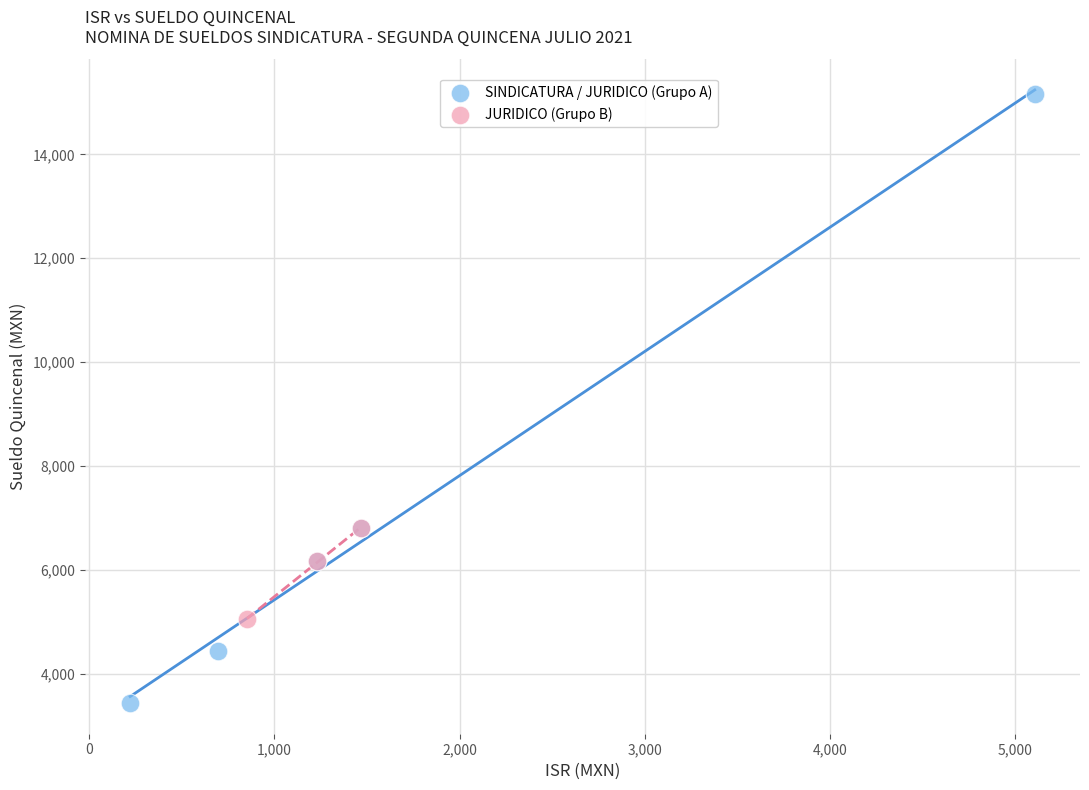

Which series has the widest spread of Y values?

SINDICATURA / JURIDICO (Grupo A)